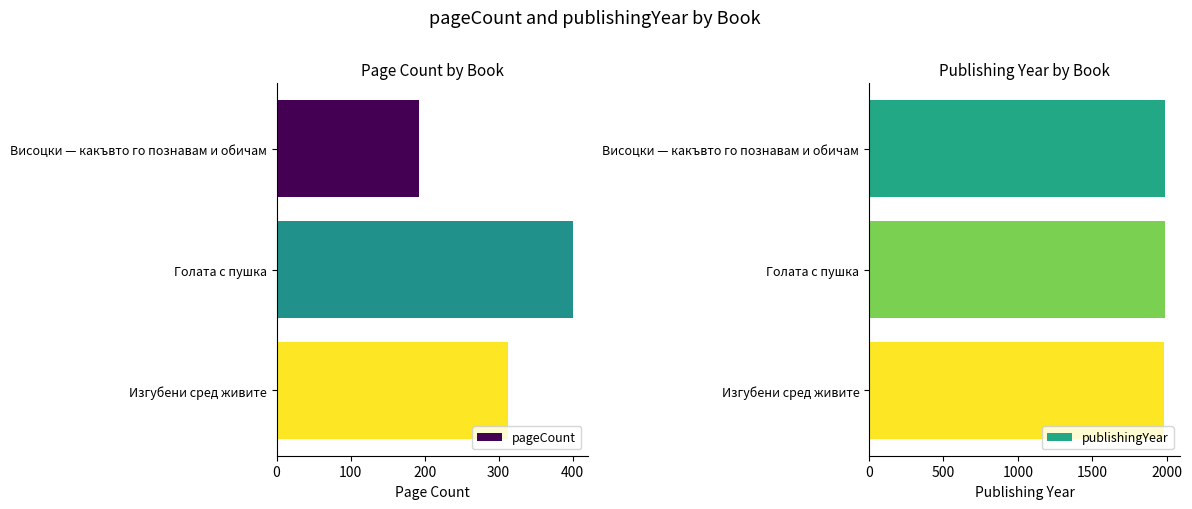

List the labels in order of pageCount value, smallest first.

Висоцки — какъвто го познавам и обичам, Изгубени сред живите, Голата с пушка